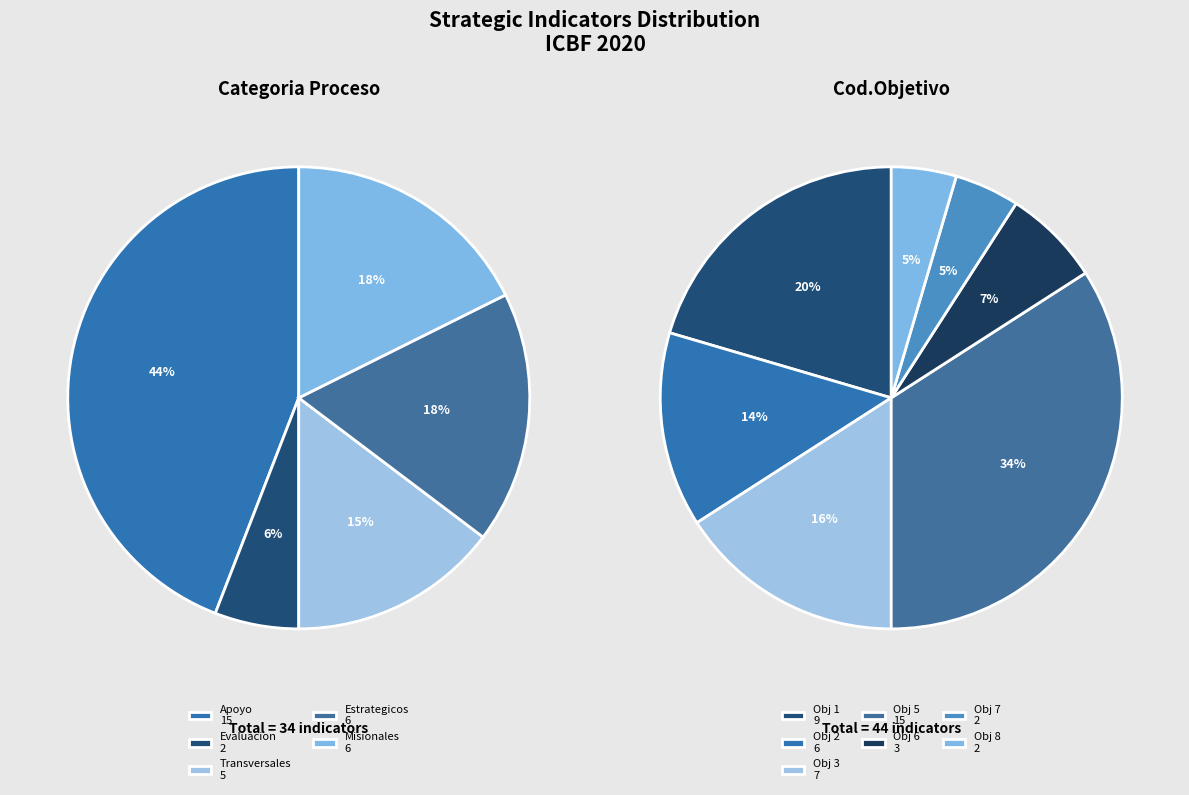

Is the sum of 7 and 9 greater than half?

No